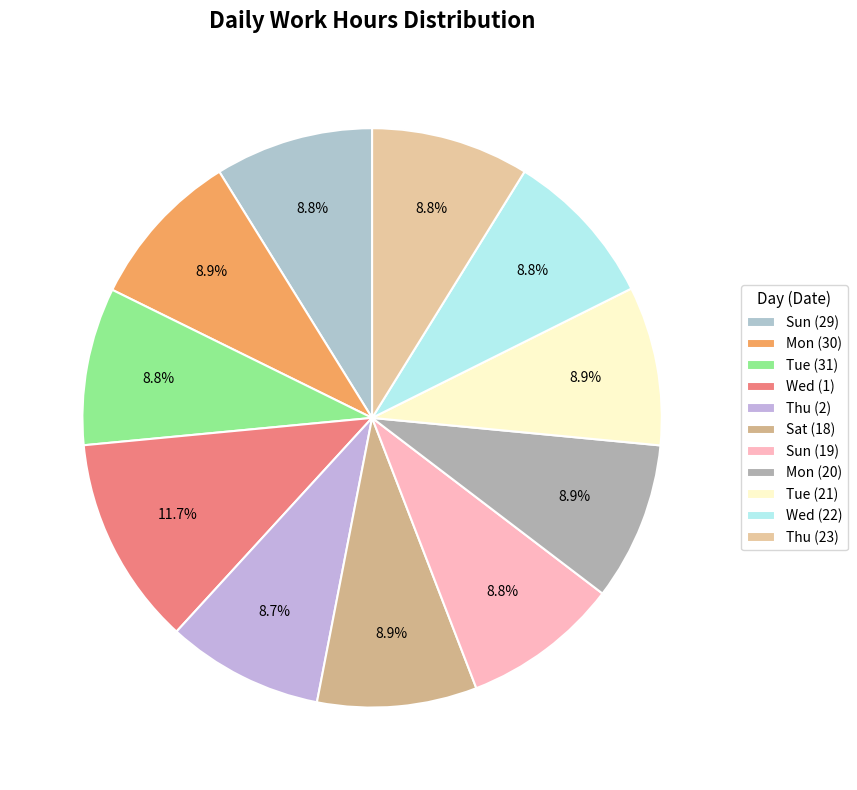

Is Thu (2) the majority of the pie?

No